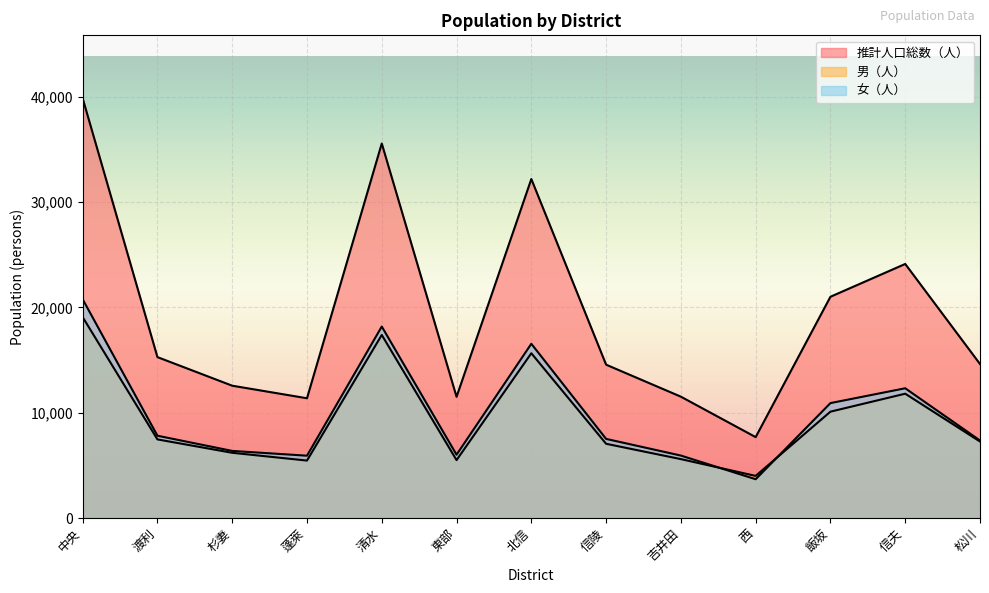

What is the difference between the maximum and second lowest values in the 女（人） series?

14862